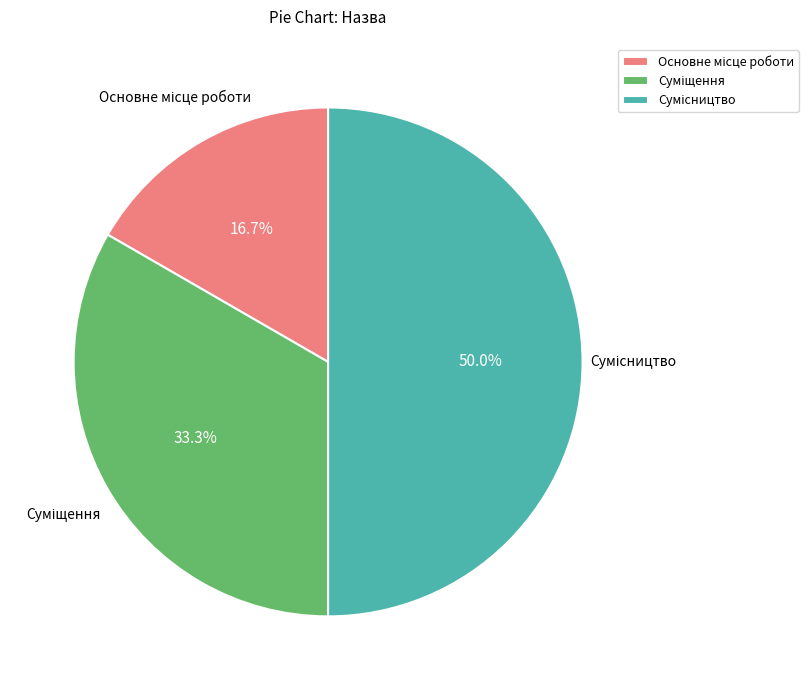

What portion of the pie excludes Сумісництво?

50.0%